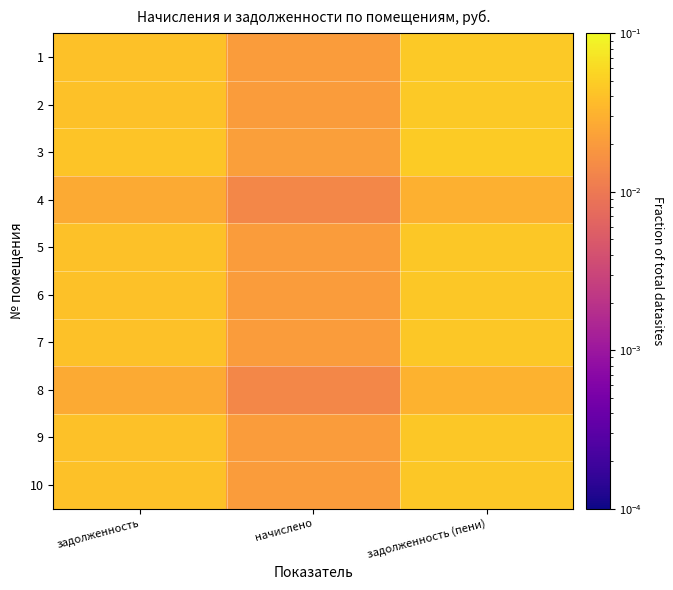

At задолженность, list the series in order from largest to smallest.

3, 1, 2, 10, 6, 9, 5, 7, 8, 4